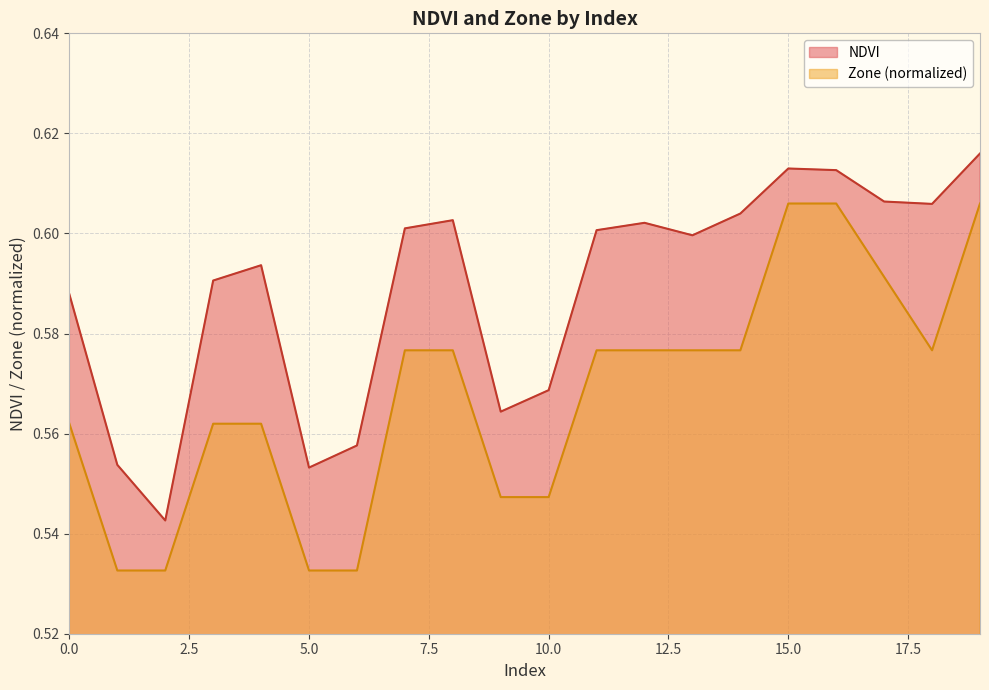

What are all the series names shown in the legend?

NDVI, Zone (normalized)